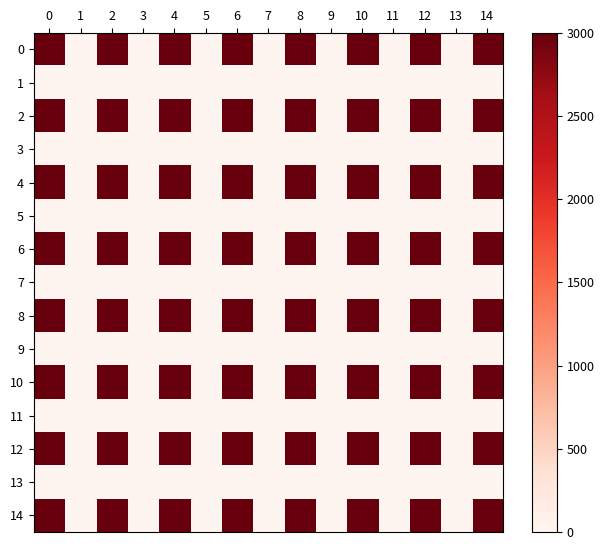

What is the maximum value shown in the chart?

3000